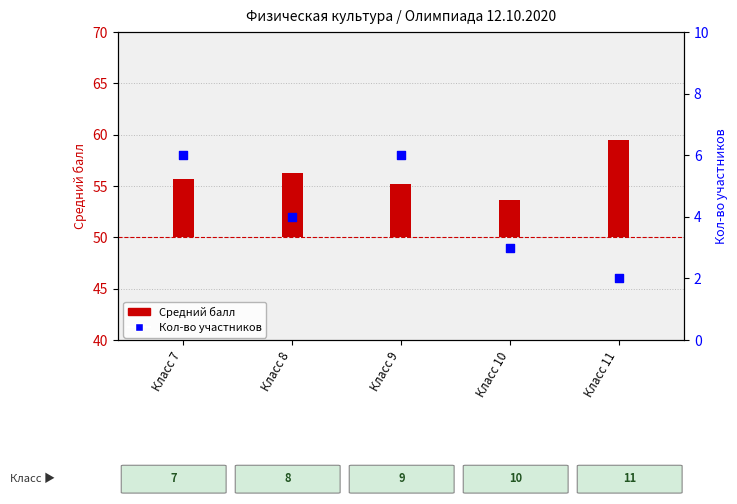

At which category is the sum across all series the highest?

Класс 7